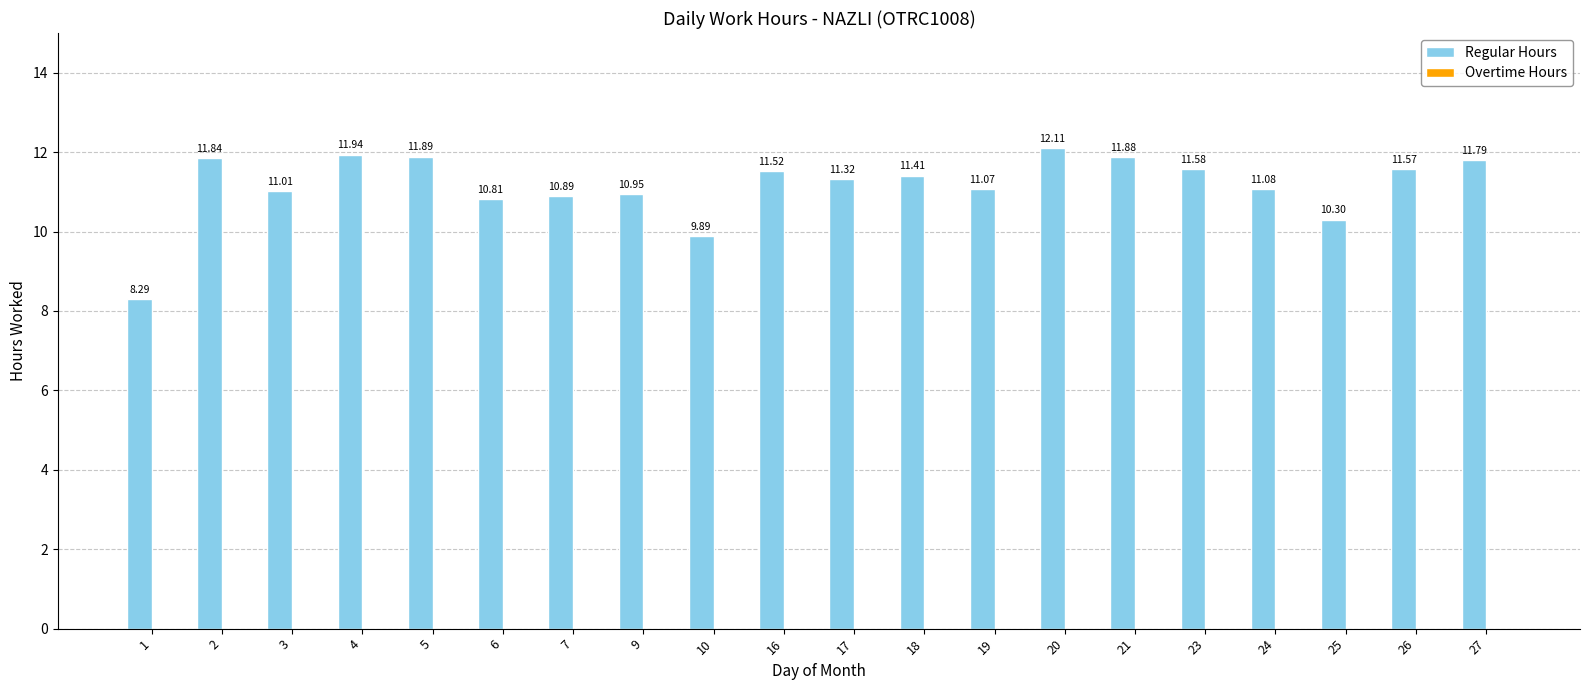

What is the change in value from 1 to 16?

+3.2